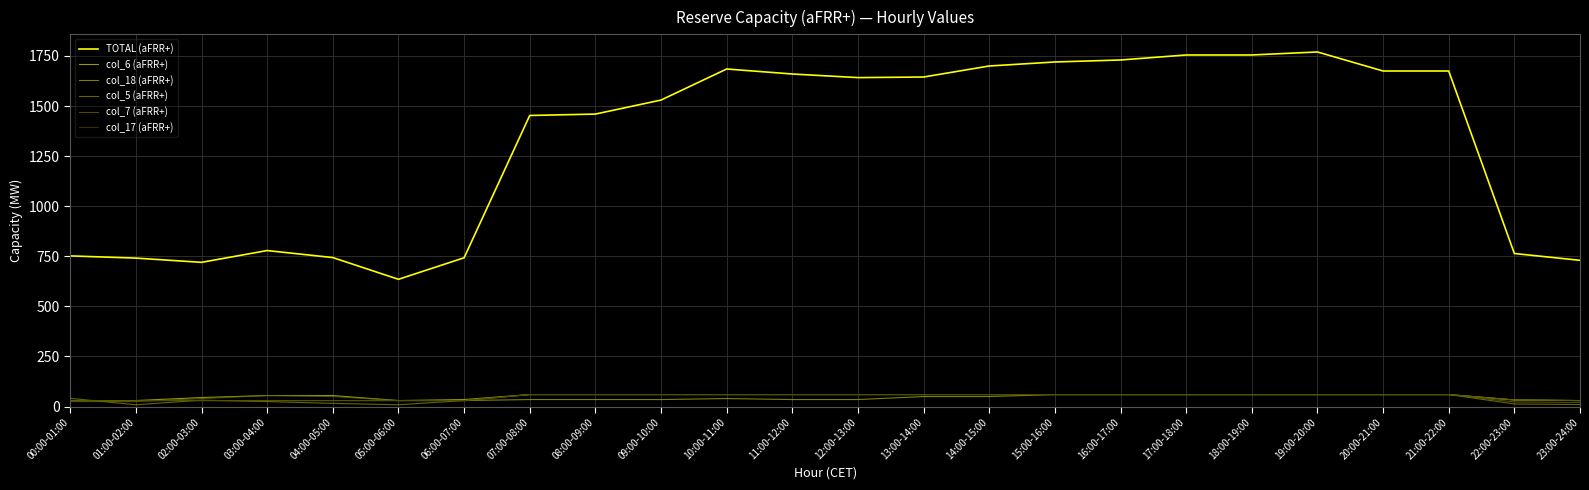

Does the chart have visible grid lines?

Yes